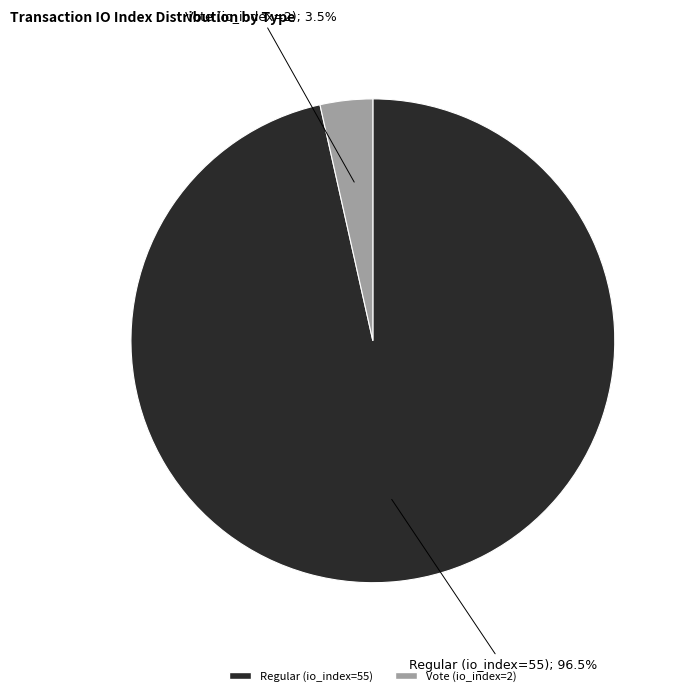

How many slices are in this pie chart?

2